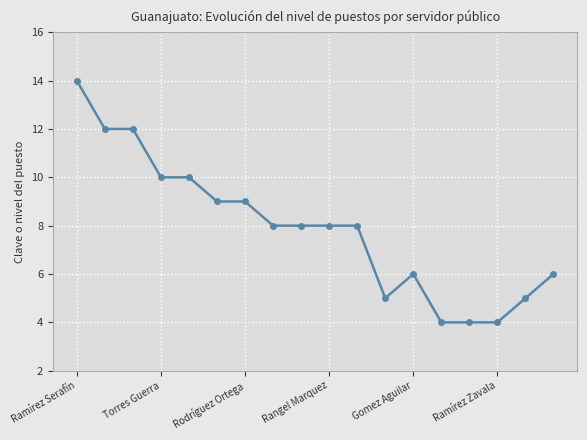

What is the smallest value displayed?

4